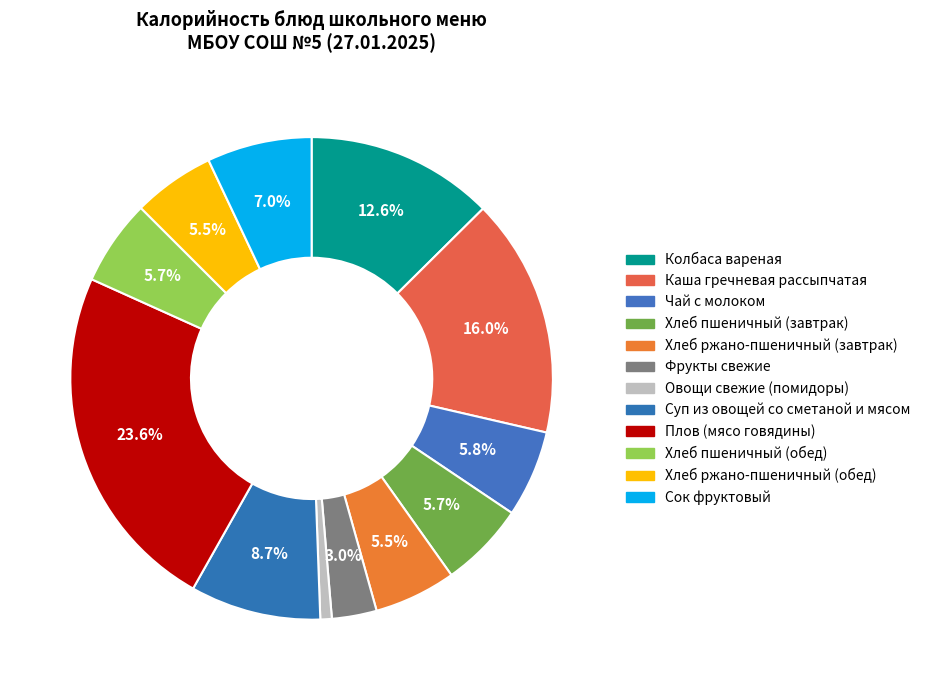

How many slices are in this pie chart?

12